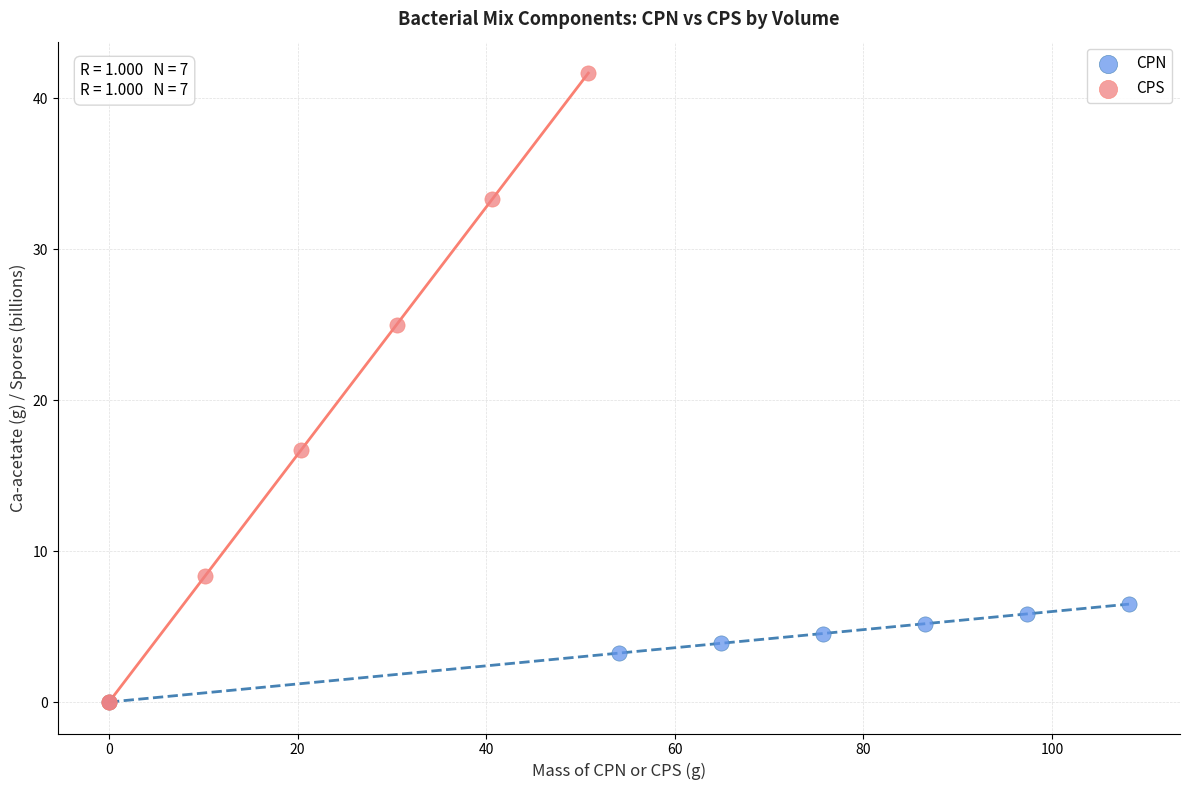

Which series has the widest spread of Y values?

CPS